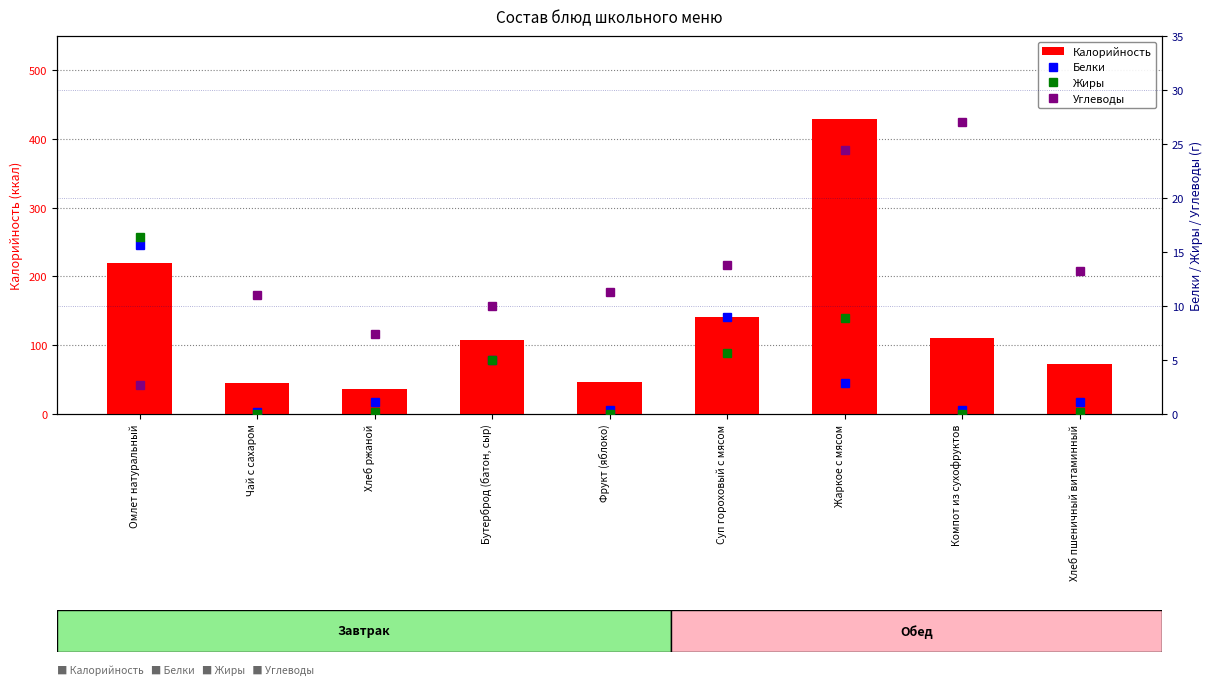

What is the difference between the highest and lowest values at Хлеб ржаной?

36.0